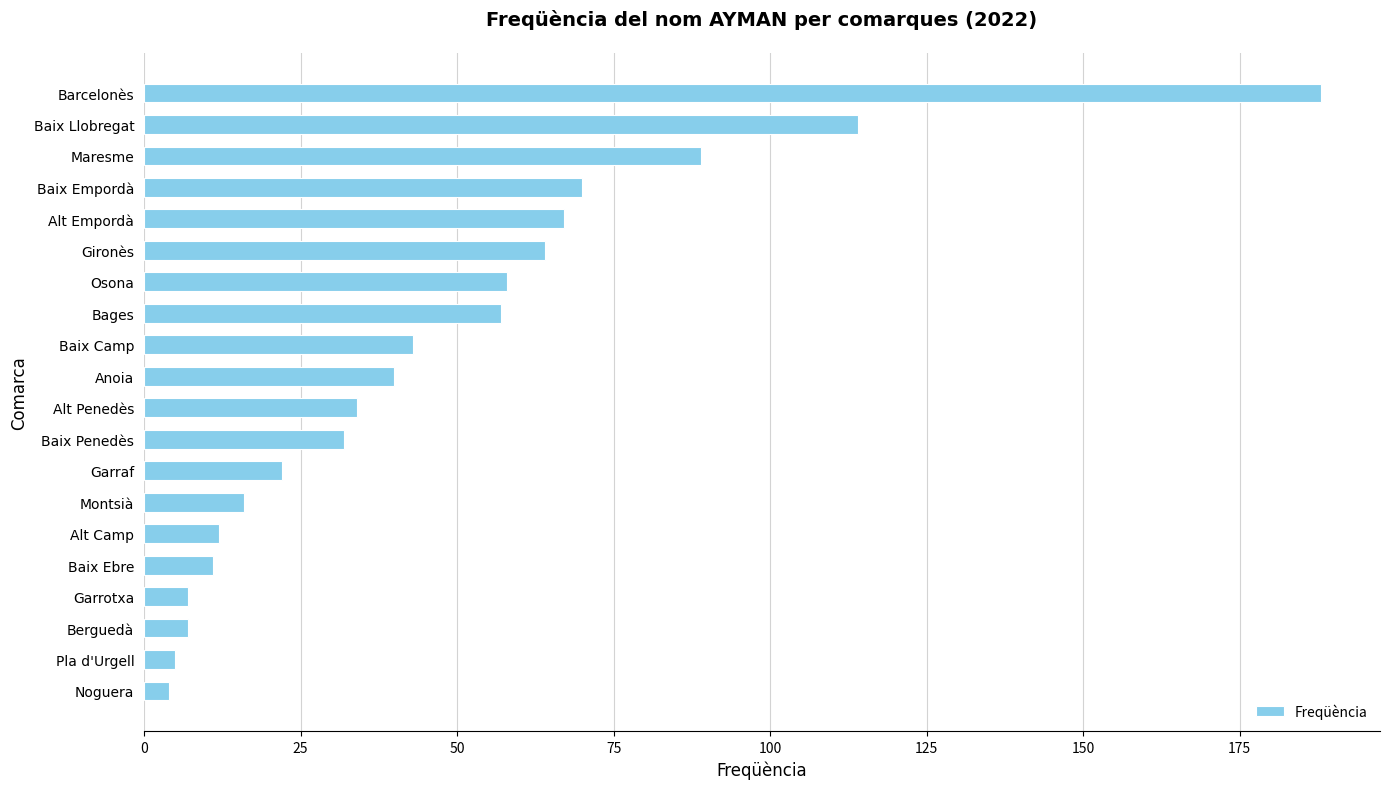

How many bars are there in total?

20